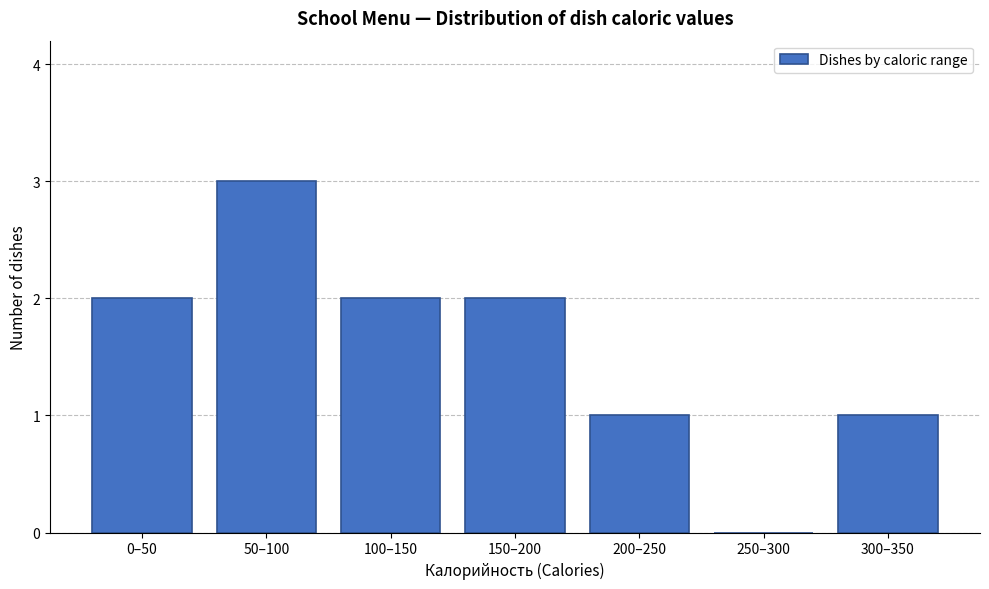

The value at 150–200 is 3. True or false?

False